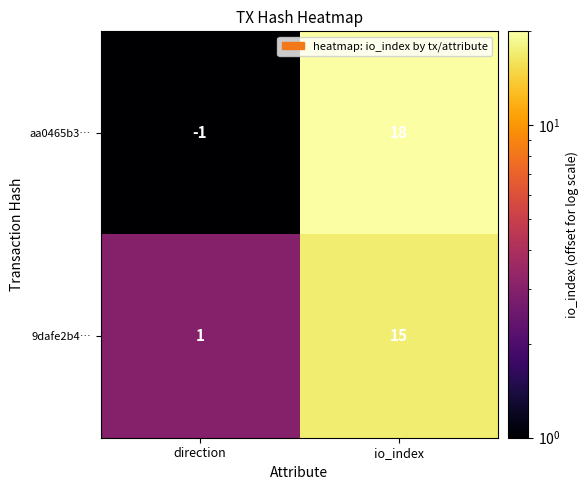

Which series has the widest spread of values?

aa0465b3…